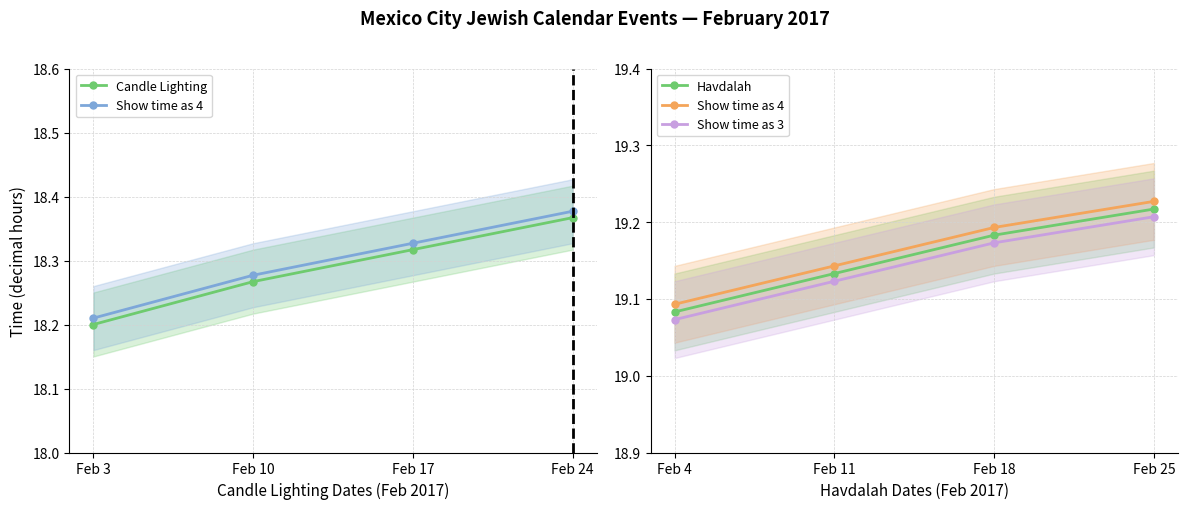

At how many categories does at least one series exceed 18?

4